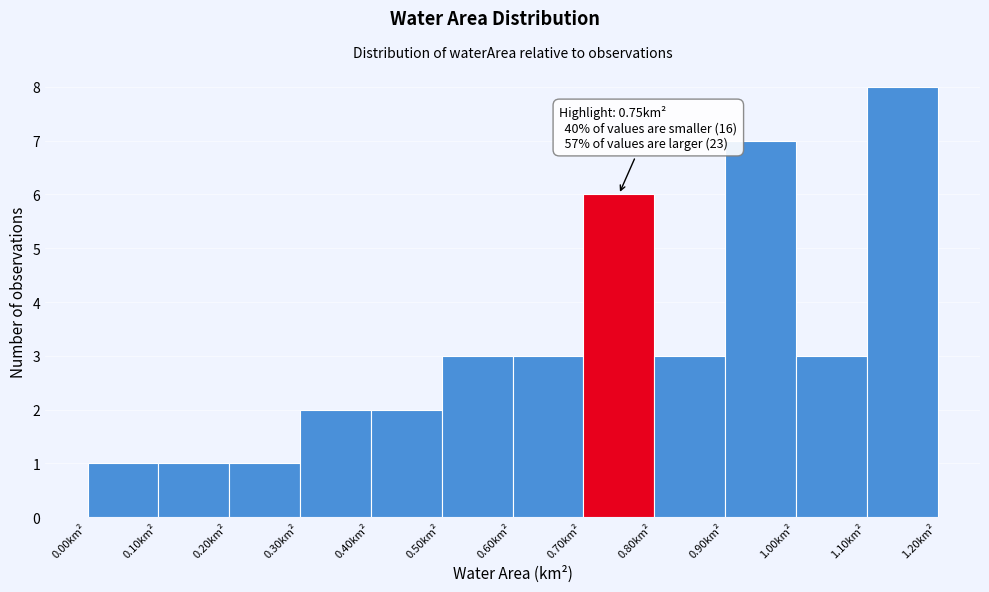

Over which range of the x-axis is the bar tallest?

1.1 to 1.2